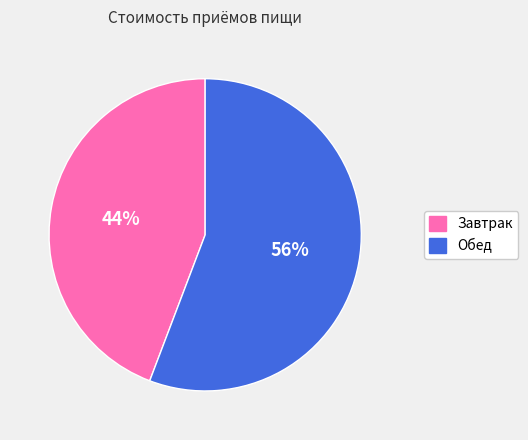

True or false: Обед accounts for 62% of the total.

False